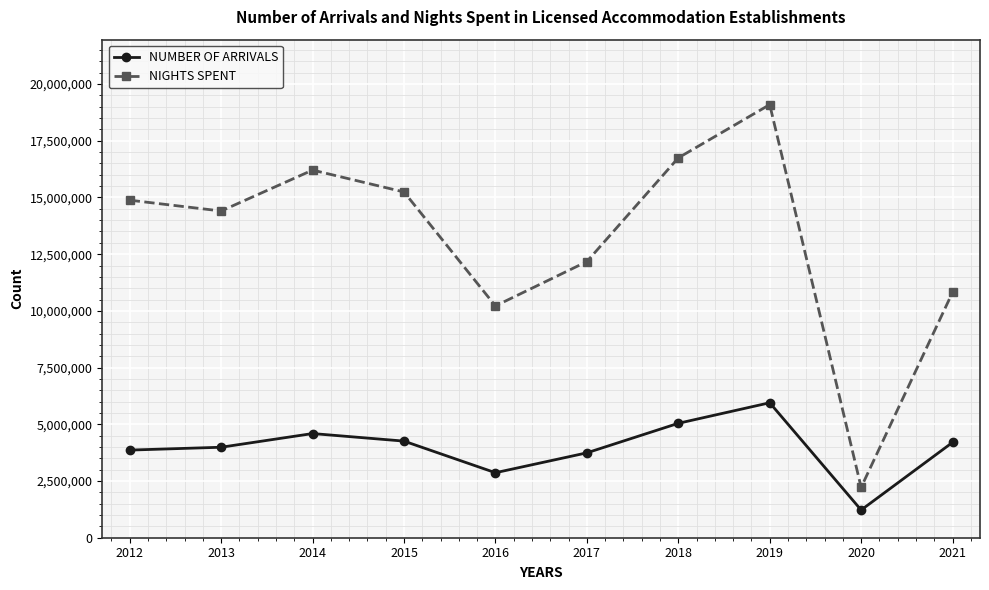

Read the NUMBER OF ARRIVALS value at 2017, to the nearest 100.

3742100